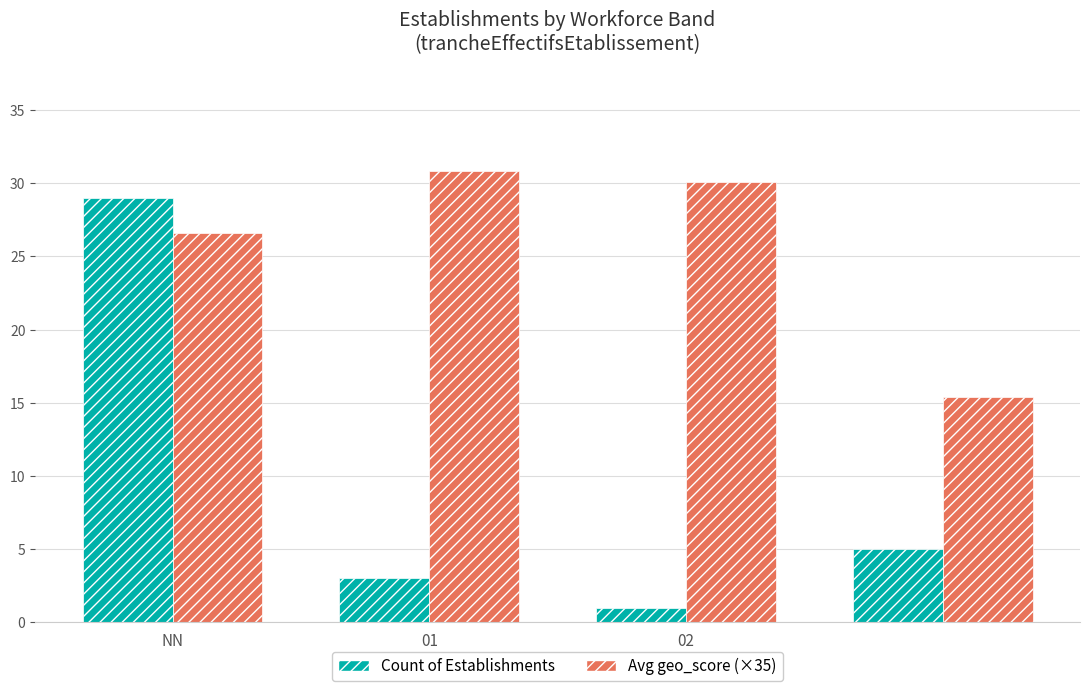

Reading left to right, transcribe all the data shown in this chart.

Count of Establishments: 29.0	3.0	1.0	5.0
Avg geo_score (×35): 26.6	30.8	30.1	15.4